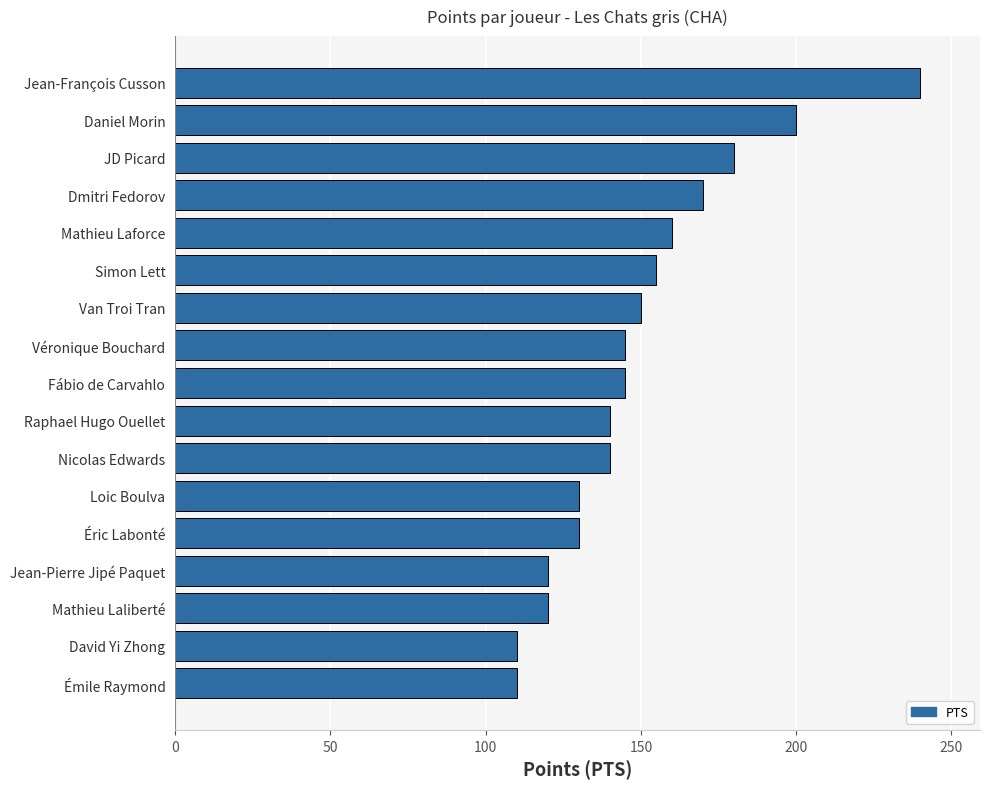

True or false: the data shows 81 at Éric Labonté.

False